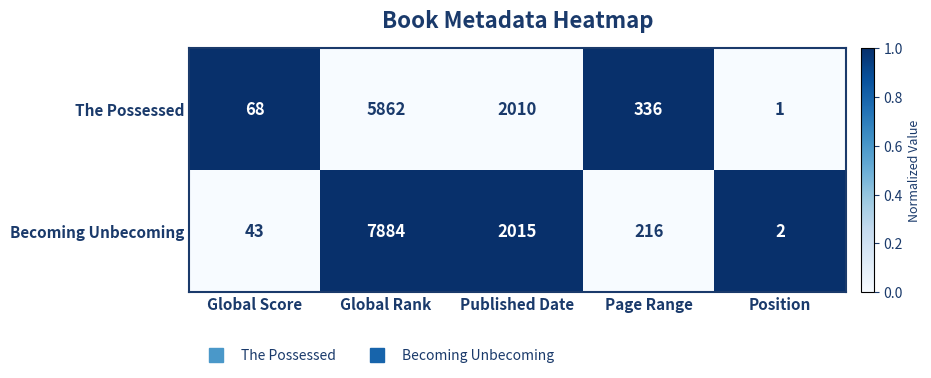

List the series in order of their overall mean, highest first.

Becoming Unbecoming, The Possessed